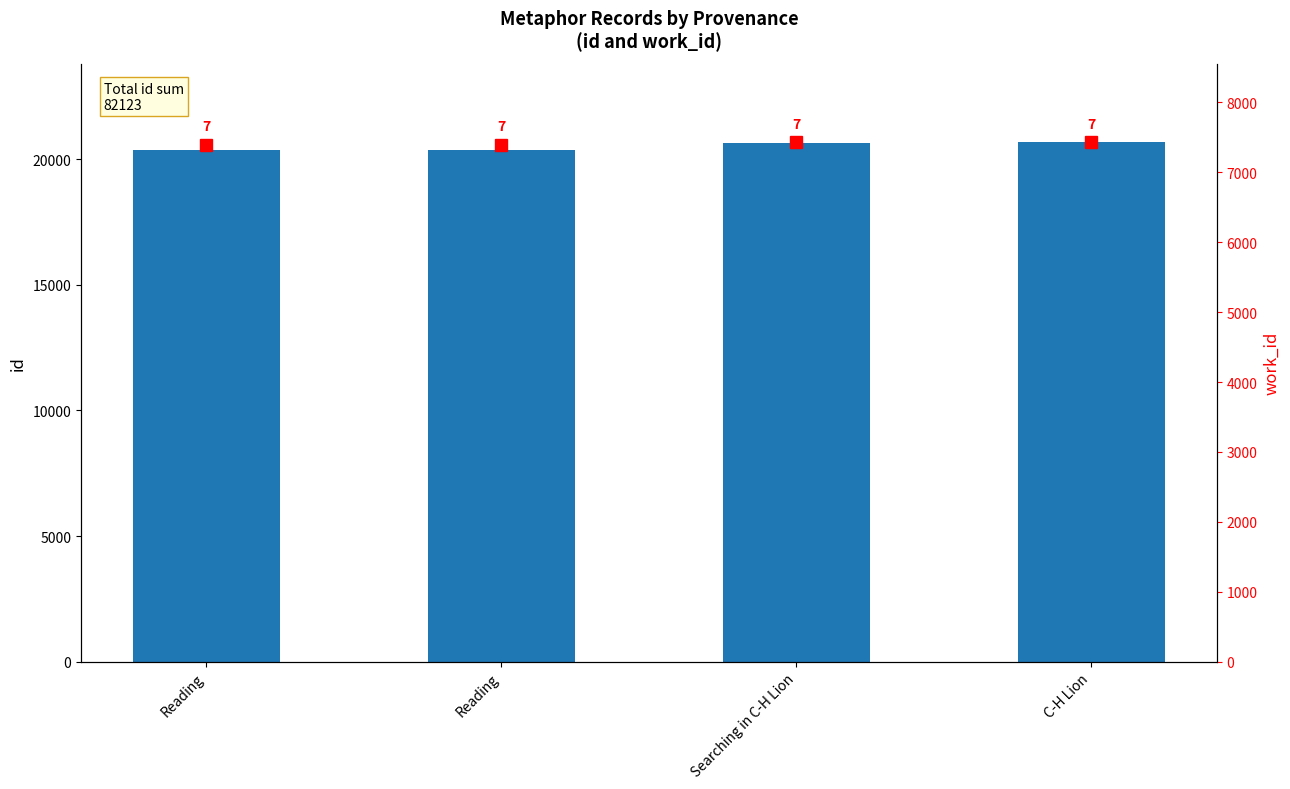

Which has a higher value, Reading or C-H Lion?

C-H Lion